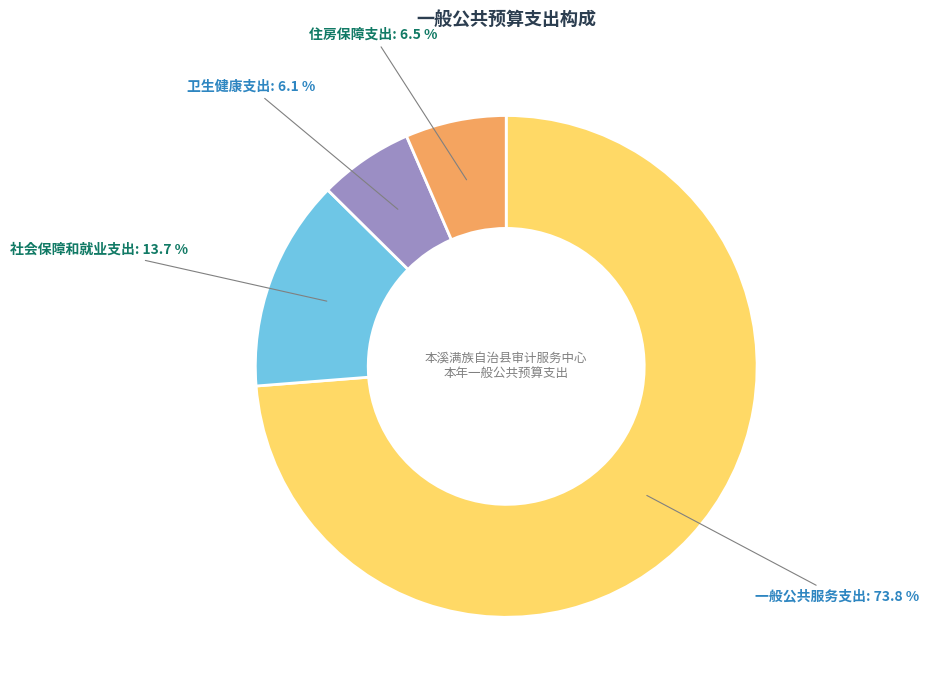

Is there any slice that represents more than half of the pie?

Yes